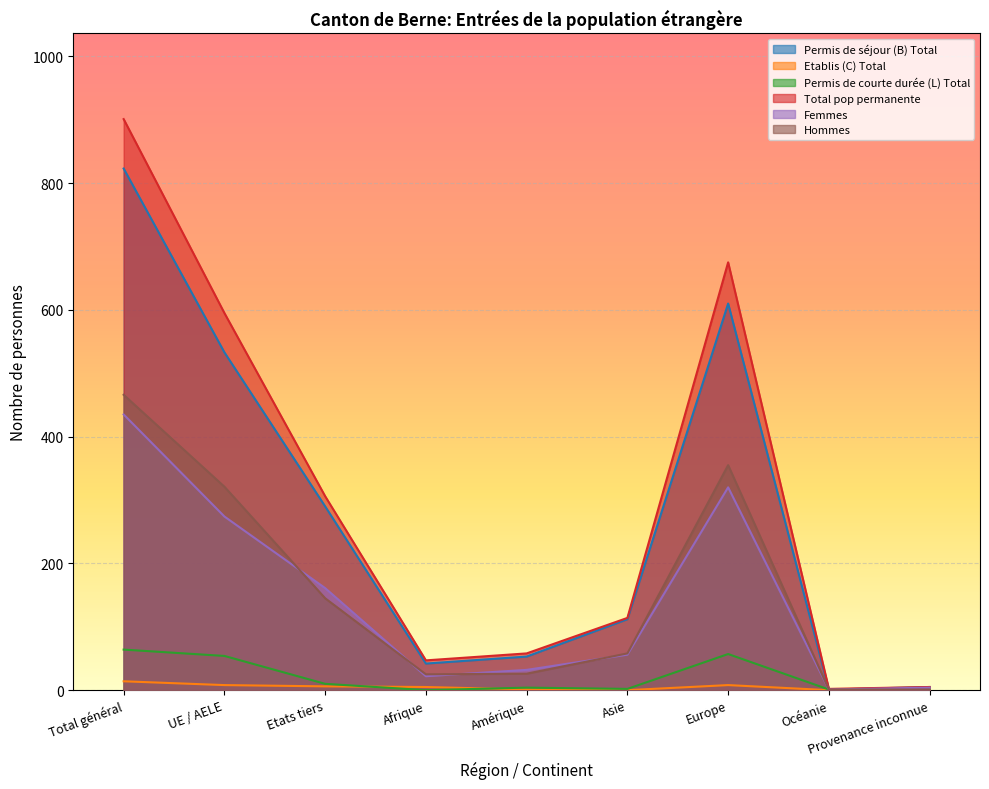

What is the sum of the Permis de courte durée (L) Total values at Océanie and Asie?

3